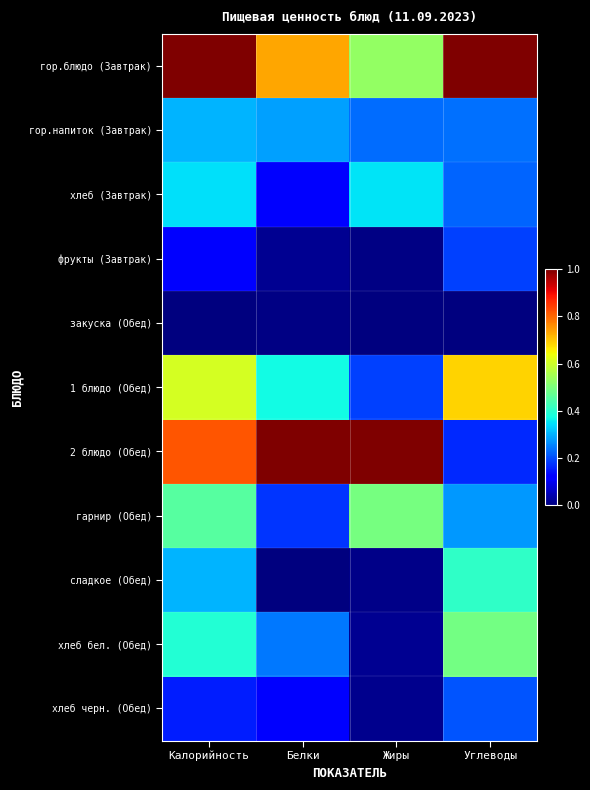

Reading left to right, extract all data points from this chart.

гор.блюдо (Завтрак): Калорийность=1.0	Белки=0.7	Жиры=0.5	Углеводы=1.0
гор.напиток (Завтрак): Калорийность=0.3	Белки=0.3	Жиры=0.2	Углеводы=0.2
хлеб (Завтрак): Калорийность=0.3	Белки=0.1	Жиры=0.3	Углеводы=0.2
фрукты (Завтрак): Калорийность=0.1	Белки=0.0	Жиры=0.0	Углеводы=0.2
закуска (Обед): Калорийность=0.0	Белки=0.0	Жиры=0.0	Углеводы=0.0
1 блюдо (Обед): Калорийность=0.6	Белки=0.4	Жиры=0.2	Углеводы=0.7
2 блюдо (Обед): Калорийность=0.8	Белки=1.0	Жиры=1.0	Углеводы=0.2
гарнир (Обед): Калорийность=0.5	Белки=0.2	Жиры=0.5	Углеводы=0.3
сладкое (Обед): Калорийность=0.3	Белки=0.0	Жиры=0.0	Углеводы=0.4
хлеб бел. (Обед): Калорийность=0.4	Белки=0.2	Жиры=0.0	Углеводы=0.5
хлеб черн. (Обед): Калорийность=0.2	Белки=0.1	Жиры=0.0	Углеводы=0.2